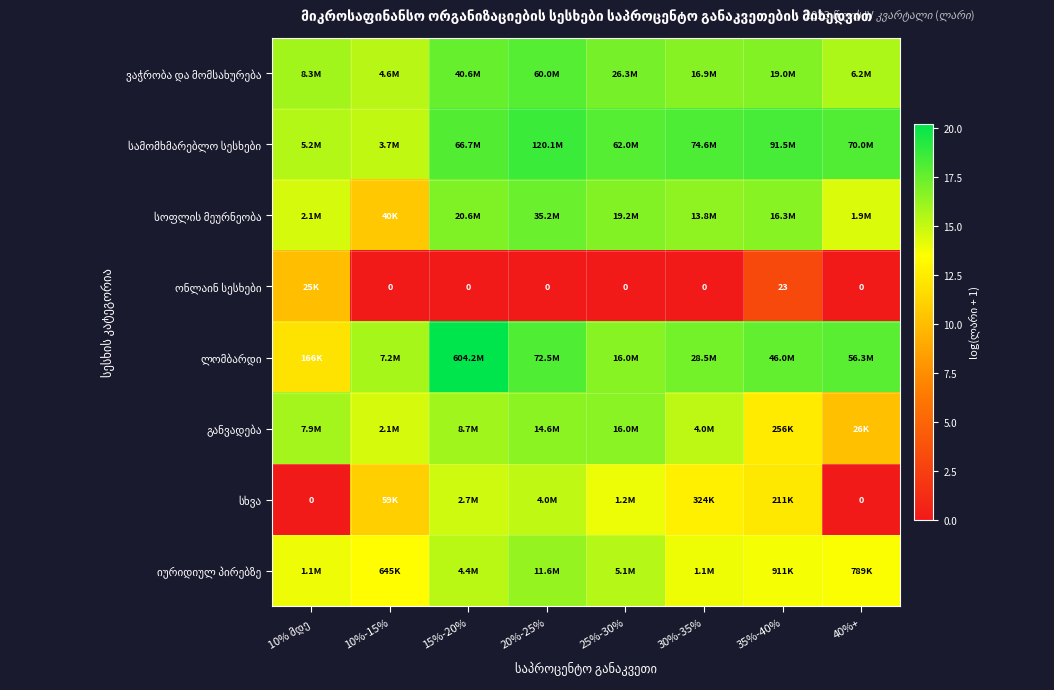

What is the average value of the ვაჭრობა და მომსახურება series?

16.6